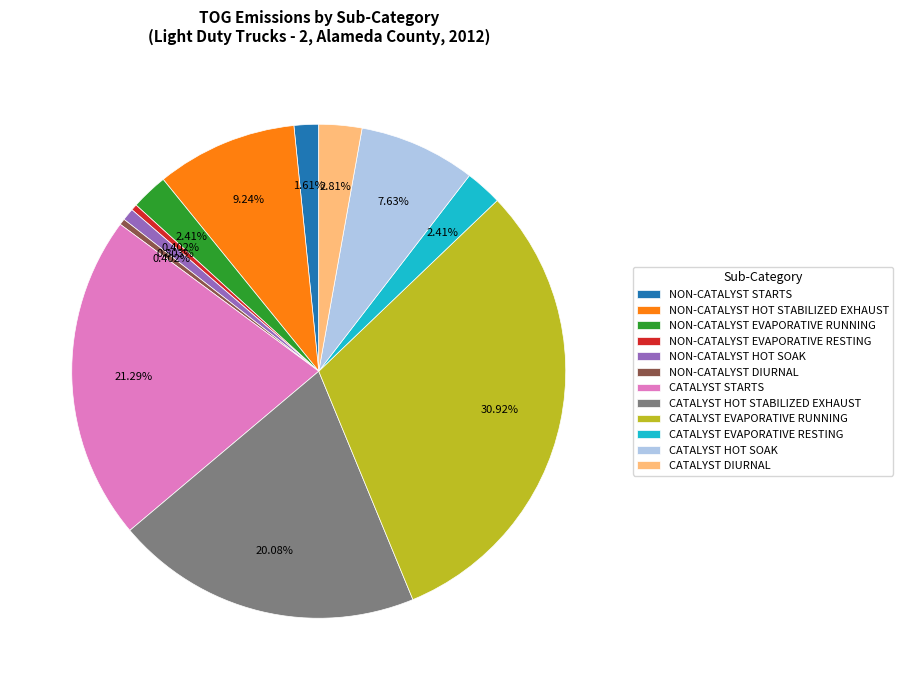

The NON-CATALYST EVAPORATIVE RUNNING slice represents 2% of the pie. True or false?

True